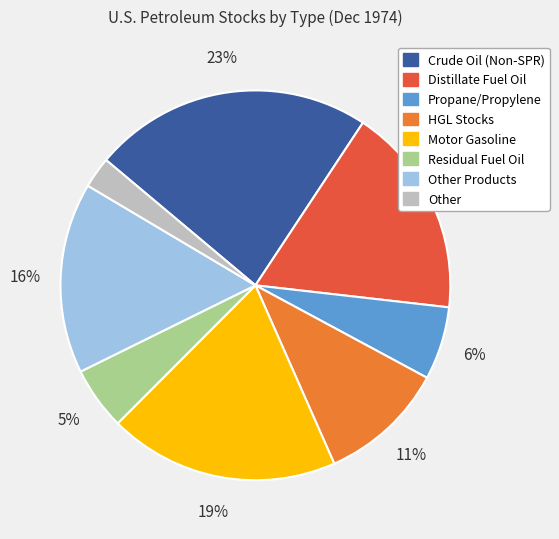

To the nearest percent, what is the average slice percentage?

12%